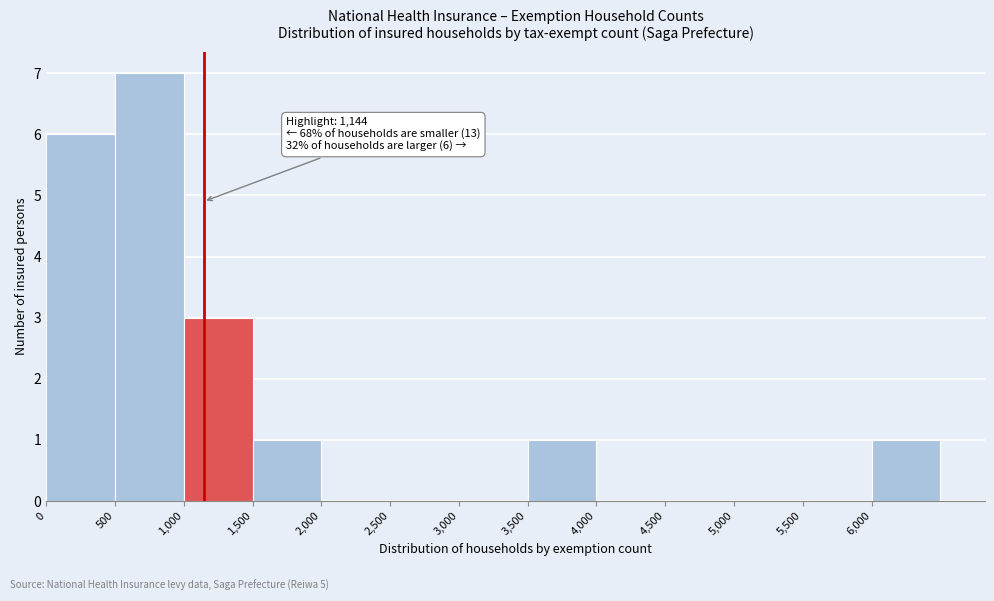

Which range on the x-axis has the tallest bar?

500 to 1000